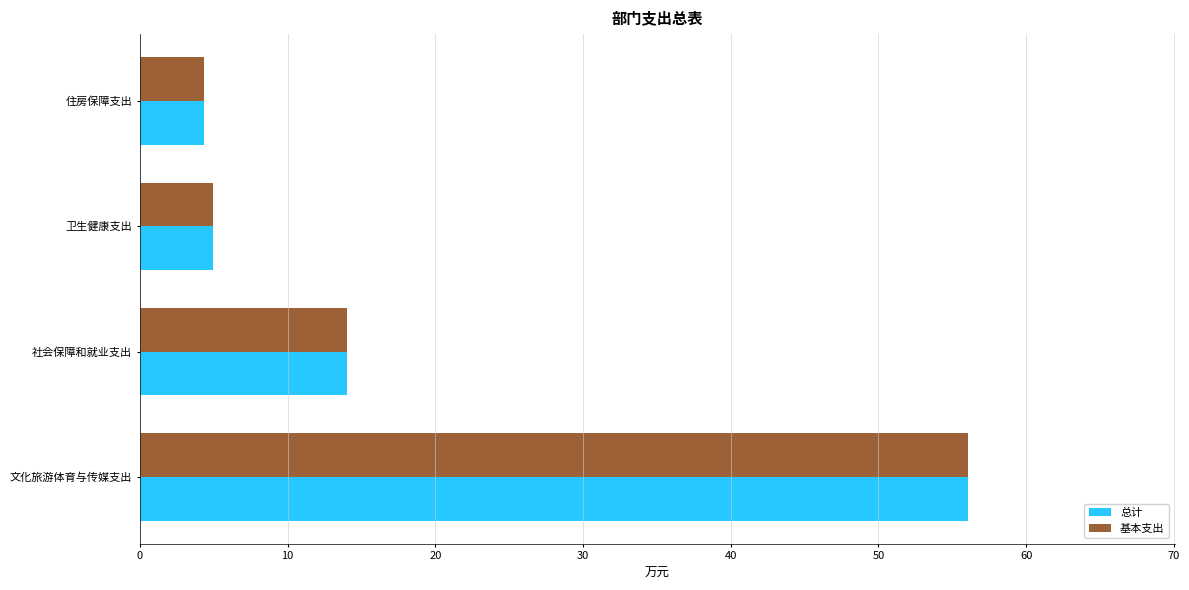

What is the average value of the 基本支出 series?

19.8